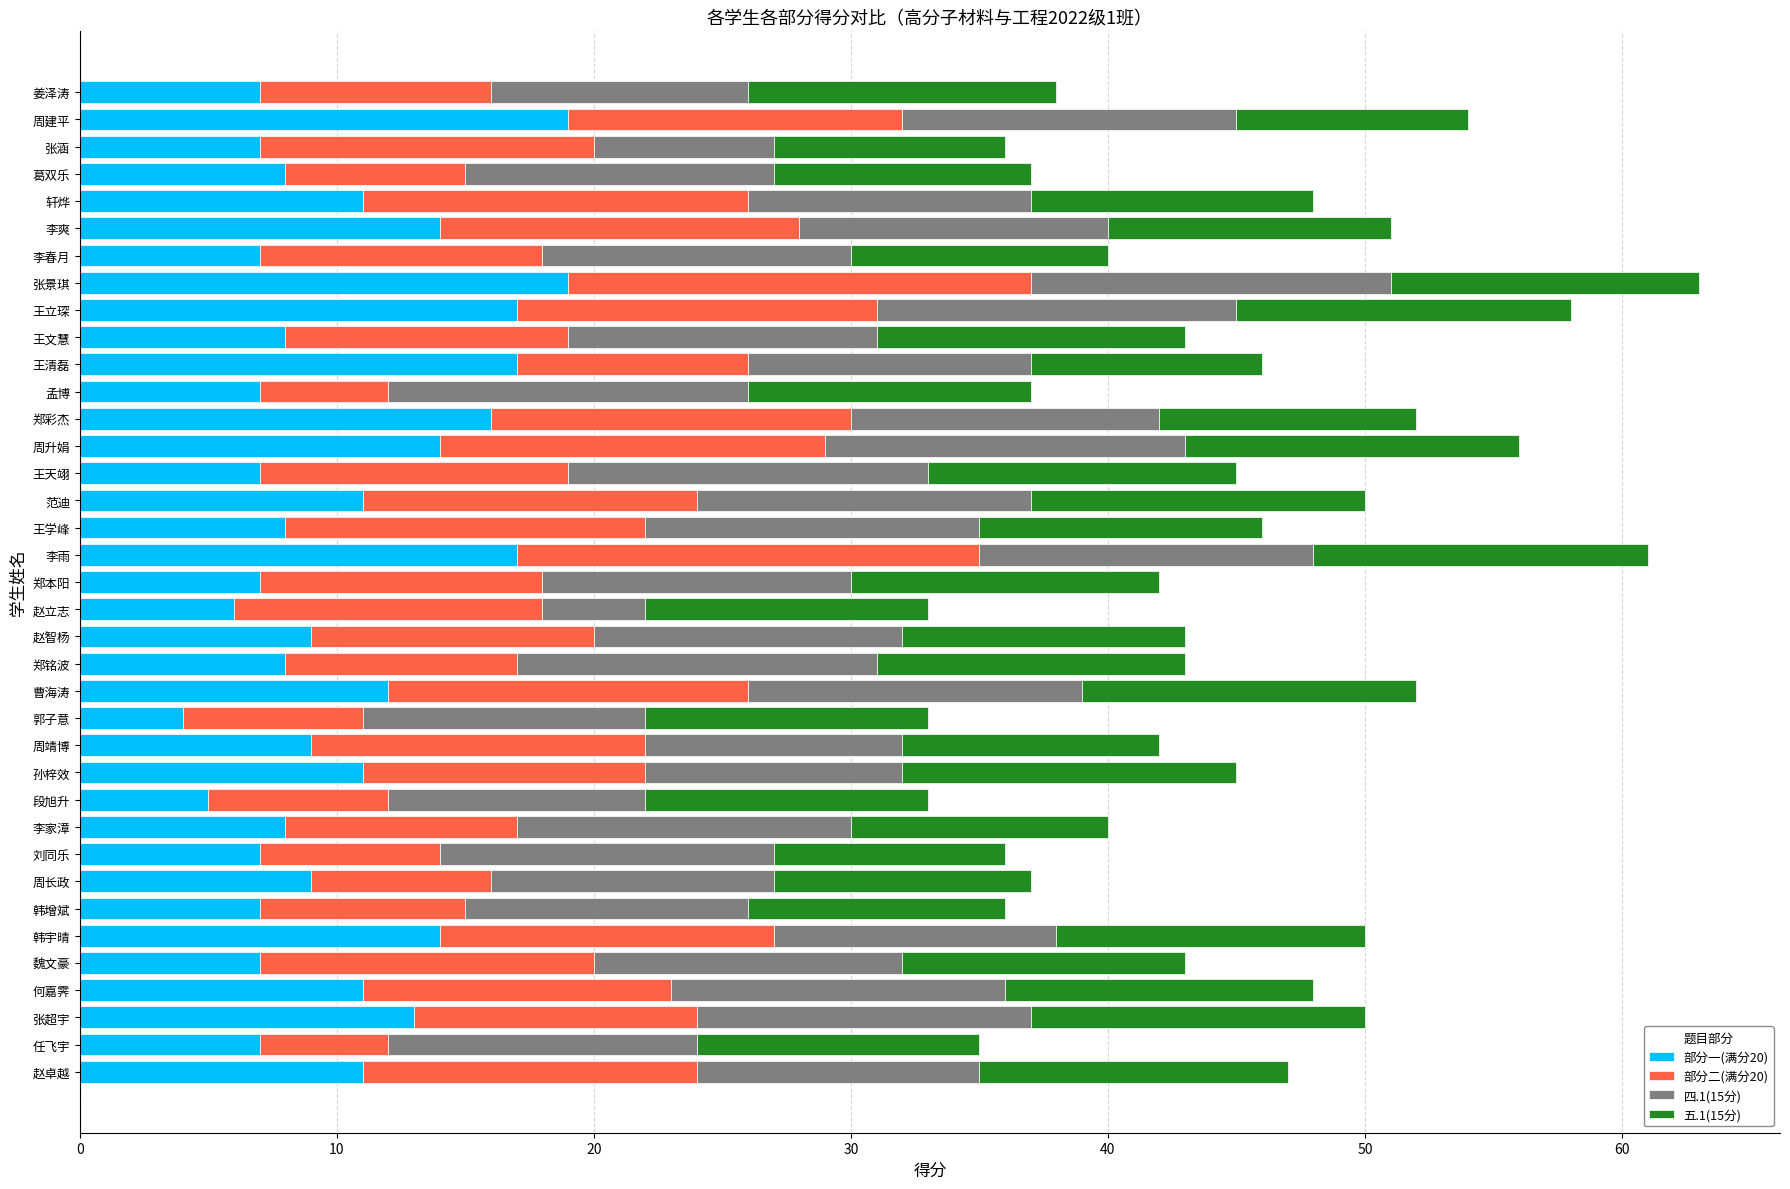

What is the maximum value for 部分一(满分20)?

19